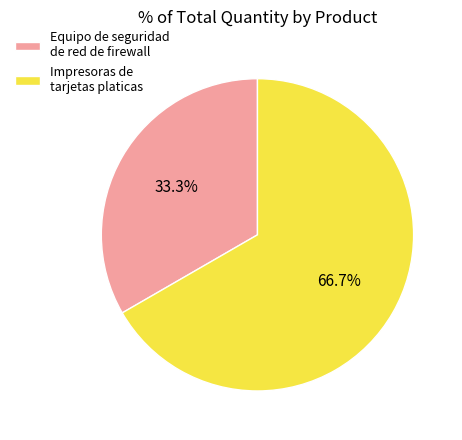

What is the ratio of the value at Impresoras de tarjetas platicas to the value at Equipo de seguridad de red de firewall?

2.0